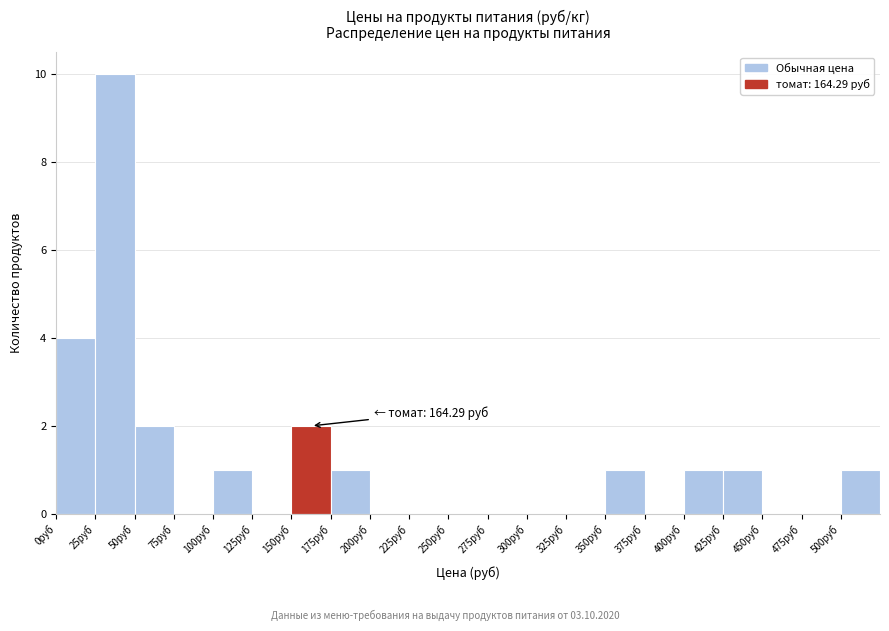

Over which range of the x-axis is the bar tallest?

25 to 50